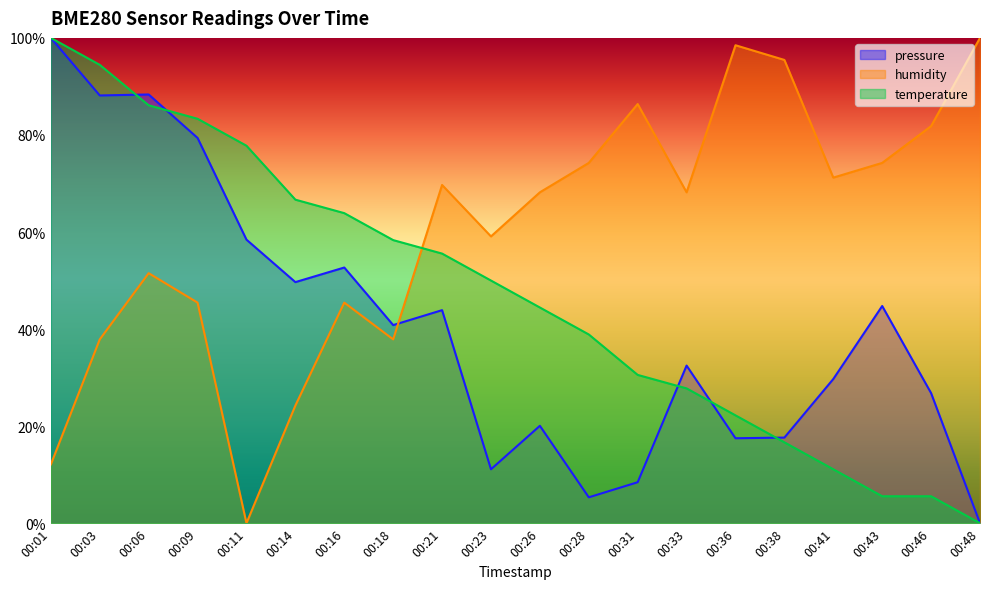

What value does the temperature series have at 00:26?

44.4